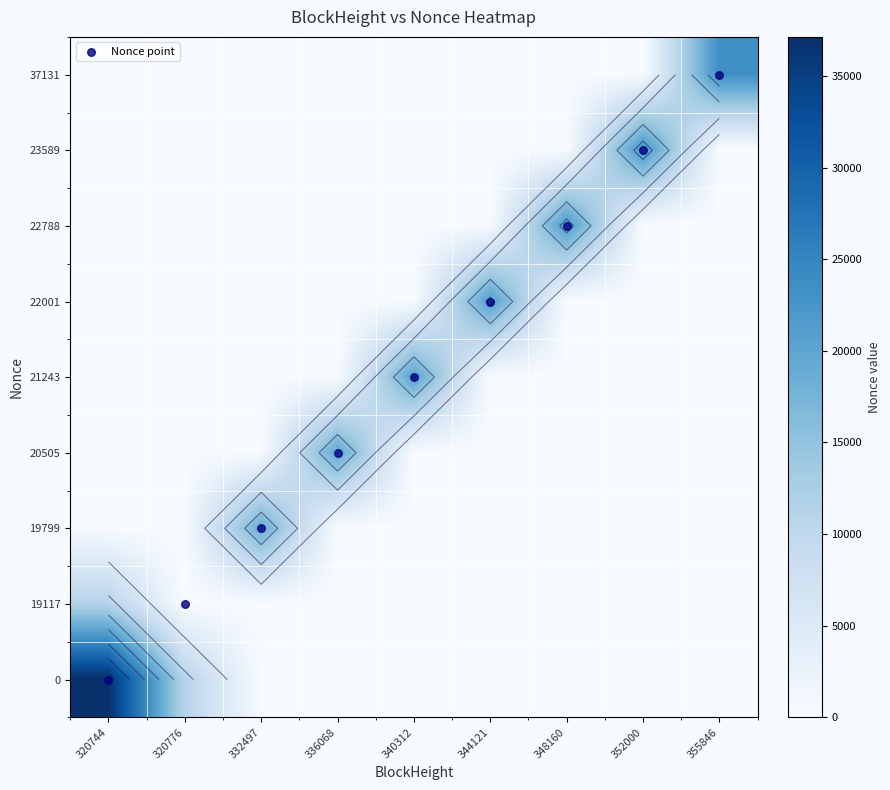

What is the greatest value displayed?

37131.0